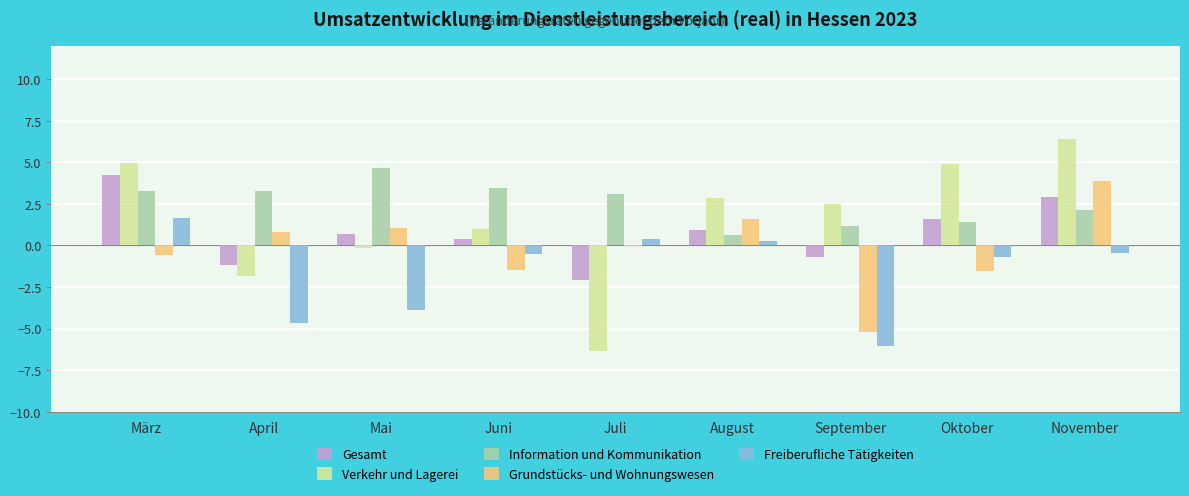

What is the average value of the Information und Kommunikation series?

2.6